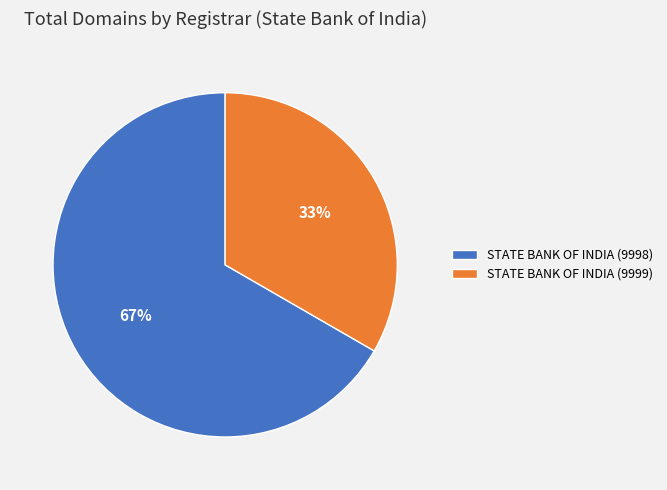

To the nearest percent, what is the average slice percentage?

50%